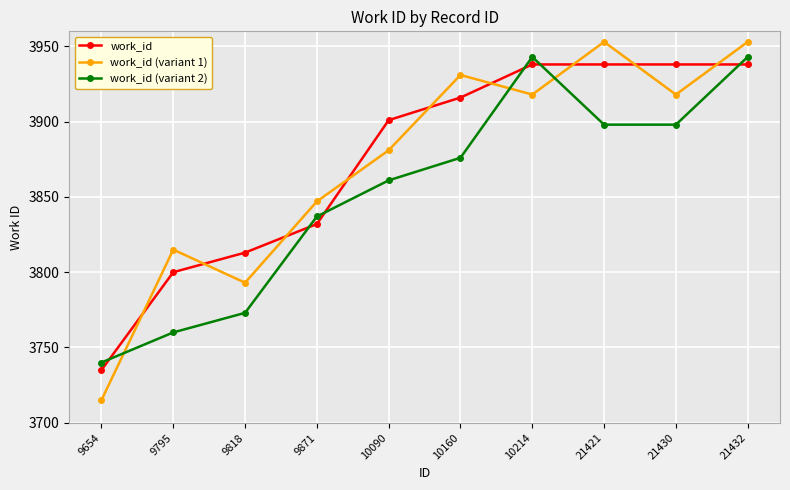

Which series ends up on top after the final intersection of work_id (variant 2) and work_id?

work_id (variant 2)